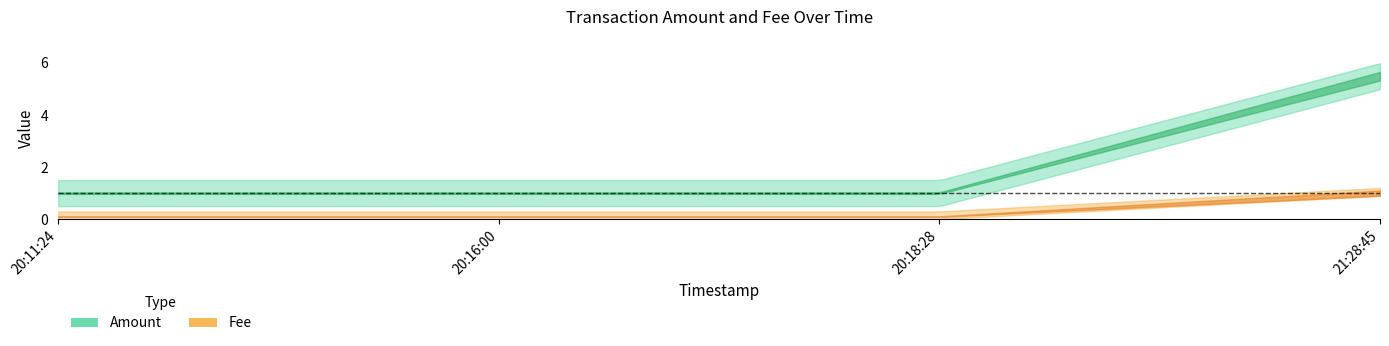

How many lines are shown in the chart?

2